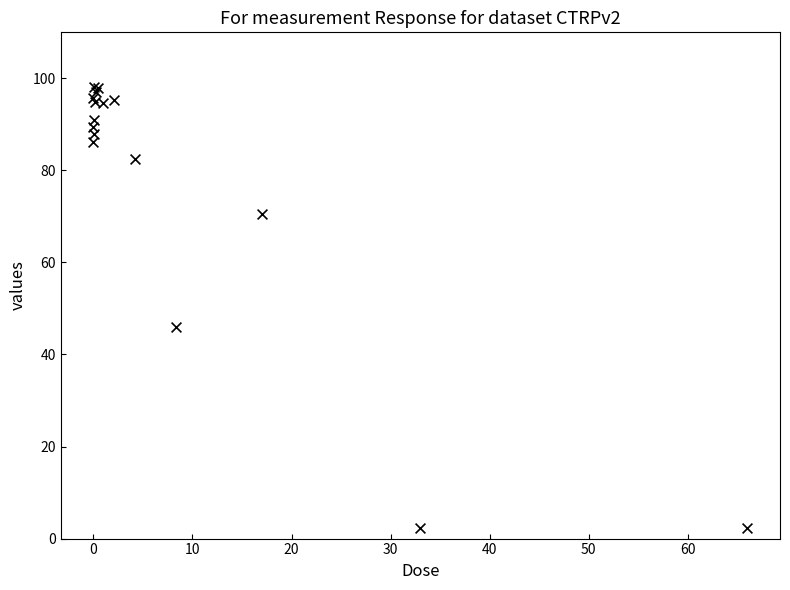

What Y value in the scatter plot is closest to 50?

46.0